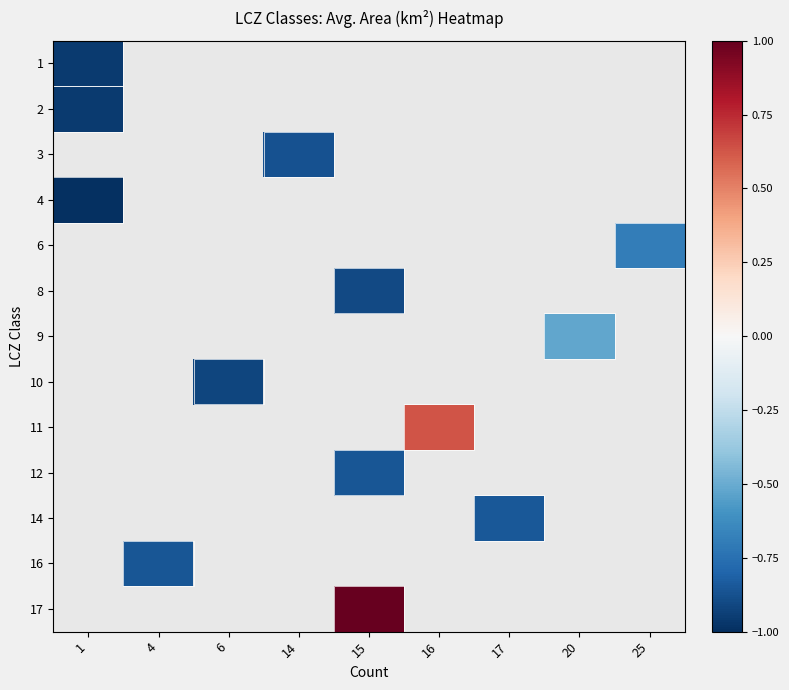

How many values in the 8 series are below 0?

1